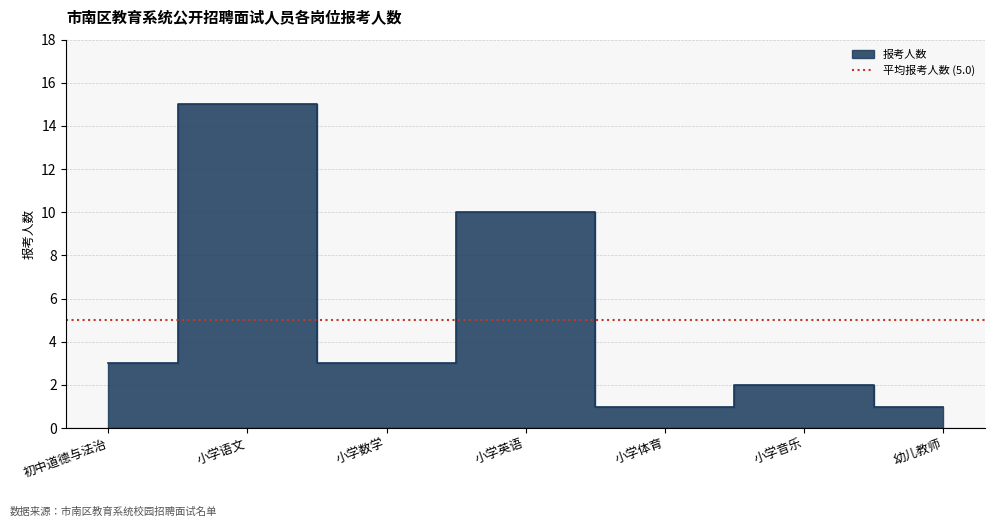

What is the label of the 4th point from the right?

小学英语